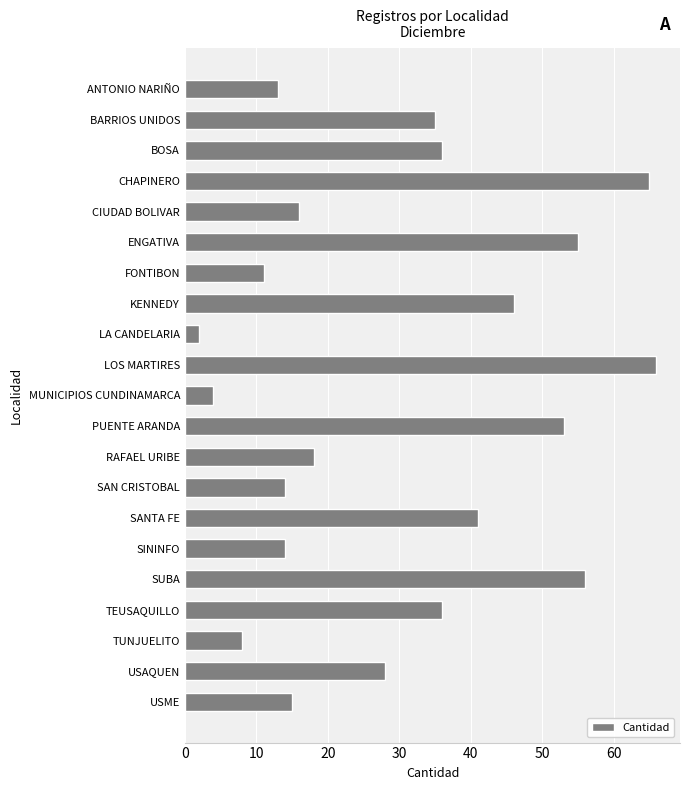

Between USME and SUBA, which is larger?

SUBA